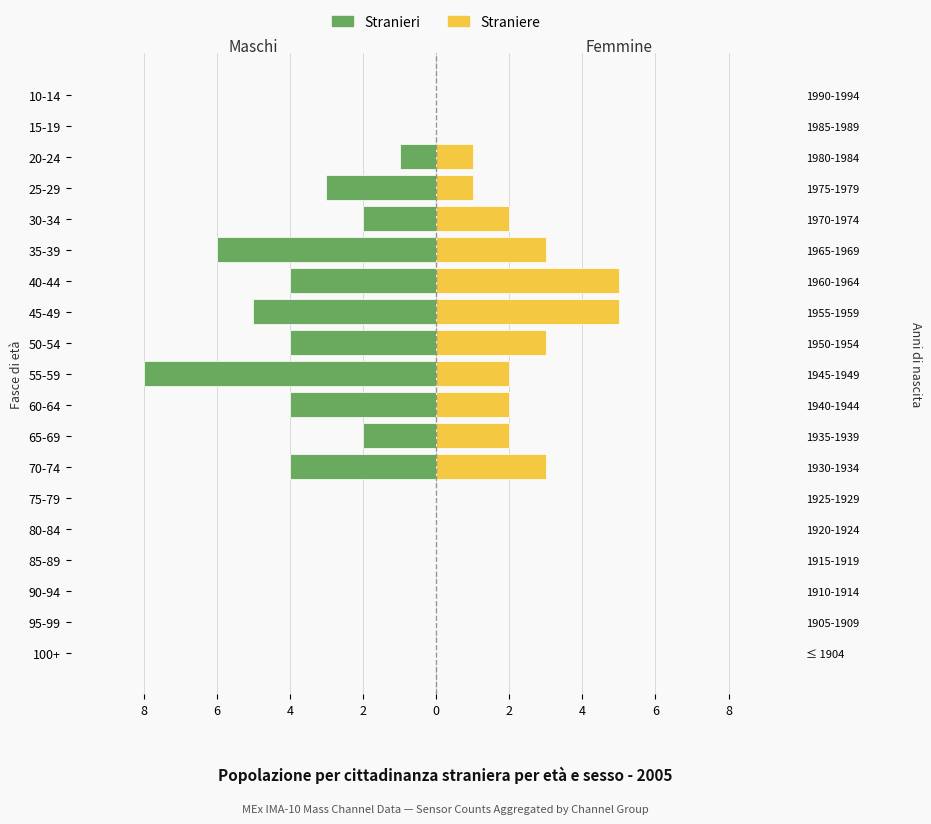

How many data points in Straniere are above 1?

9